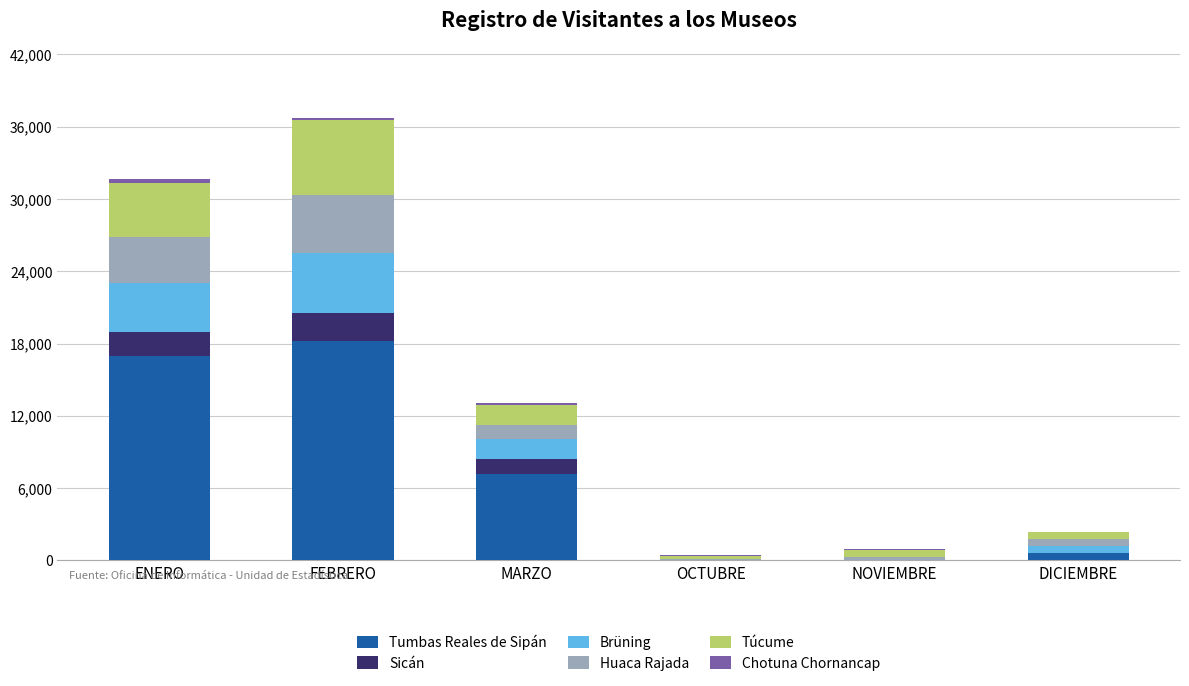

At which category is the sum across all series the highest?

FEBRERO